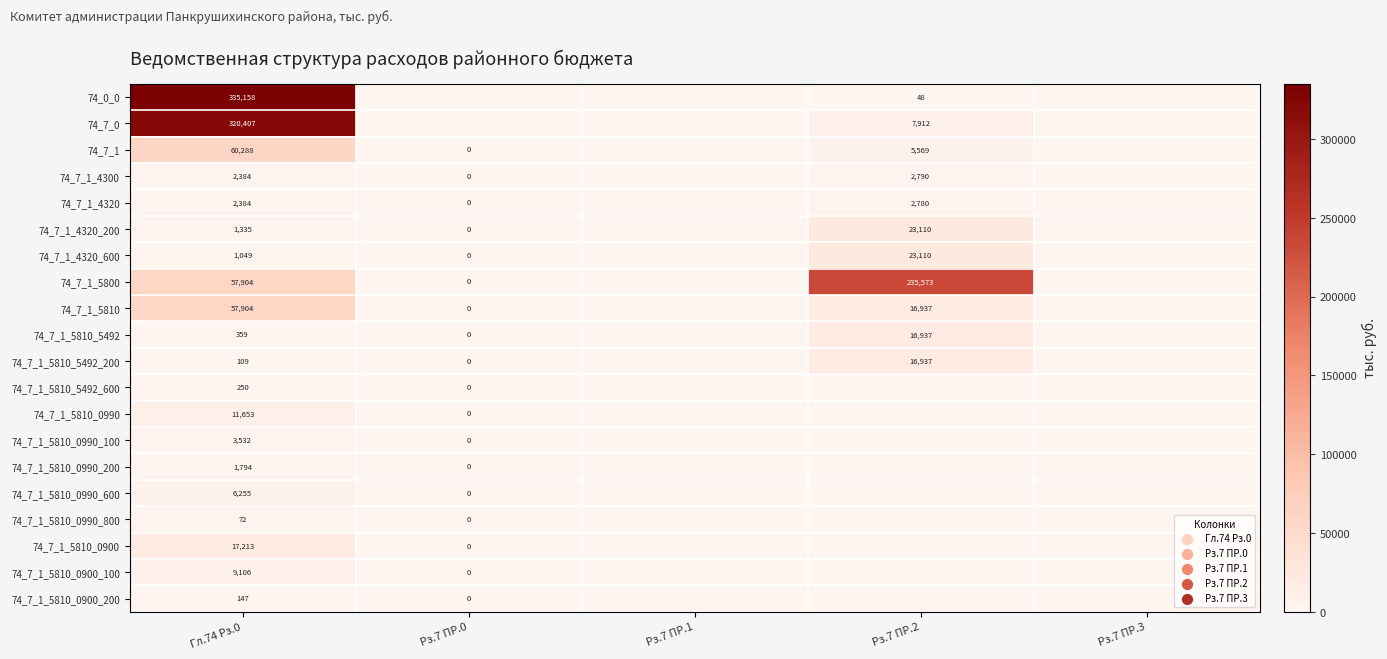

What is the spread (max minus min) of values at Гл.74 Рз.0?

335086